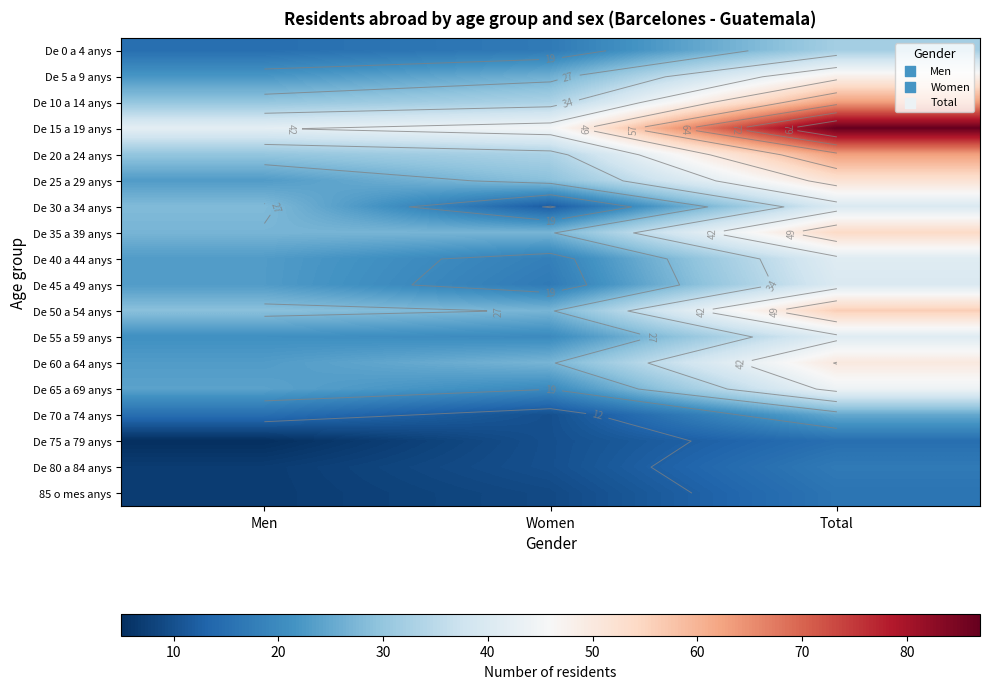

What is the difference between the highest and lowest values at Total?

72